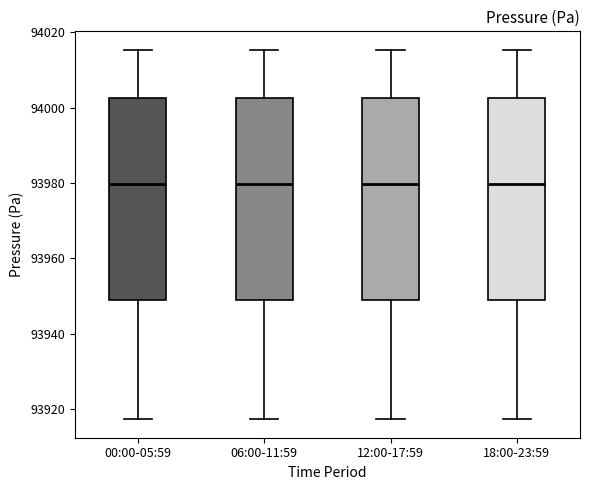

Where is the upper edge of the box for 06:00-11:59 on the y-axis? The values are not printed on the chart, so give them approximately, as read against the axis.

94002